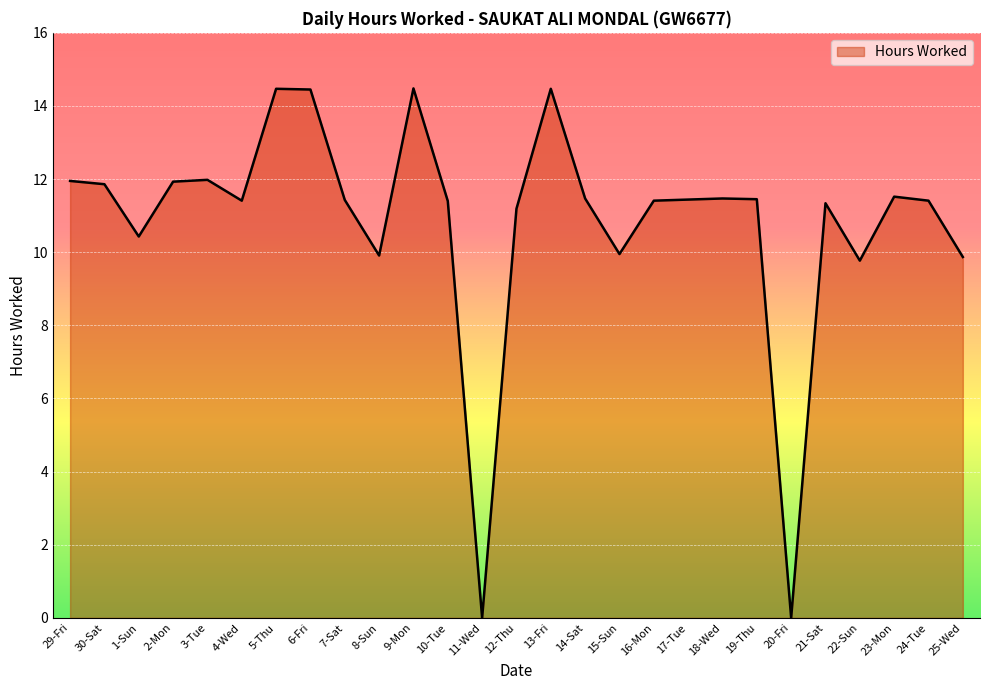

What position from the left is 11-Wed?

13